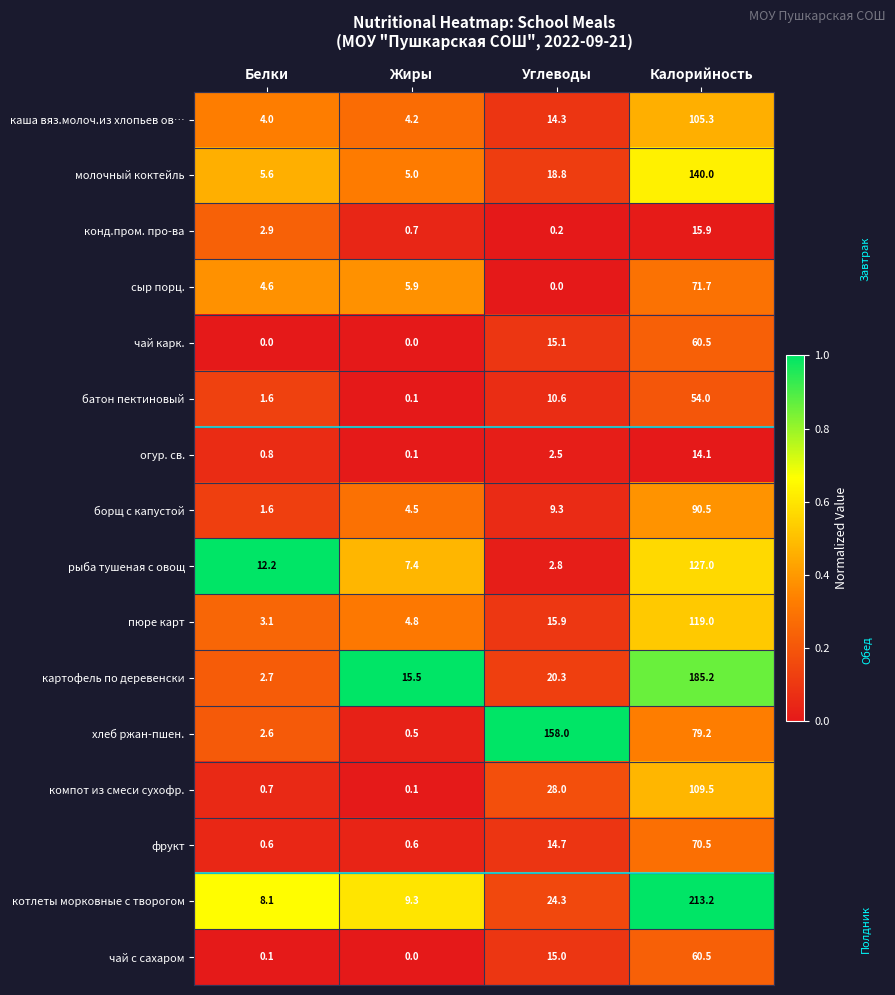

List the labels in order of огур. св. value, largest first.

Калорийность, Углеводы, Белки, Жиры